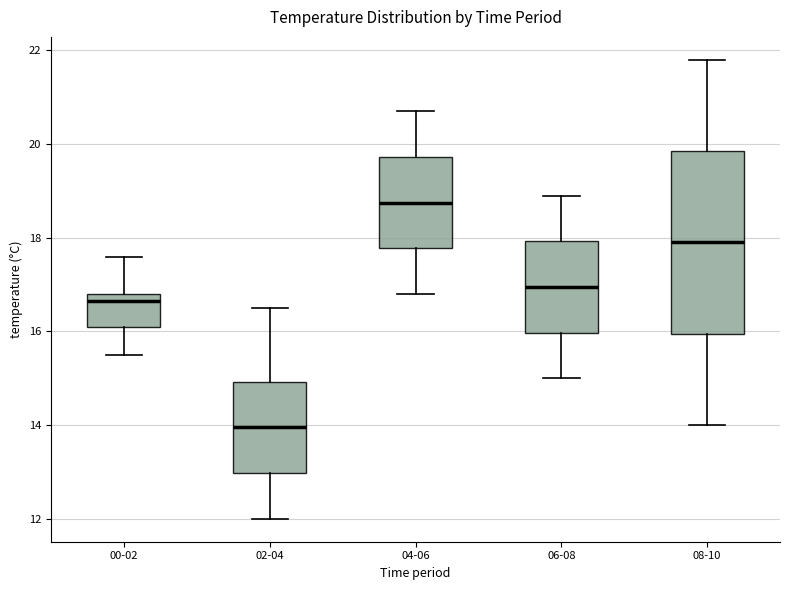

Which box is the tallest, from its lower edge to its upper edge?

08-10